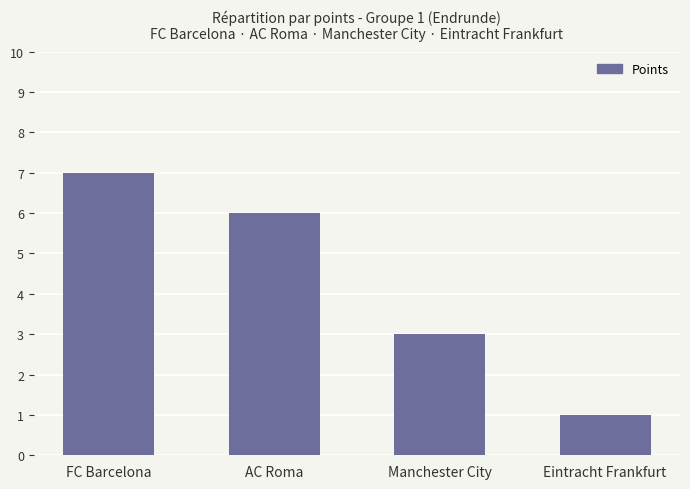

List the labels in order of value, largest first.

FC Barcelona, AC Roma, Manchester City, Eintracht Frankfurt